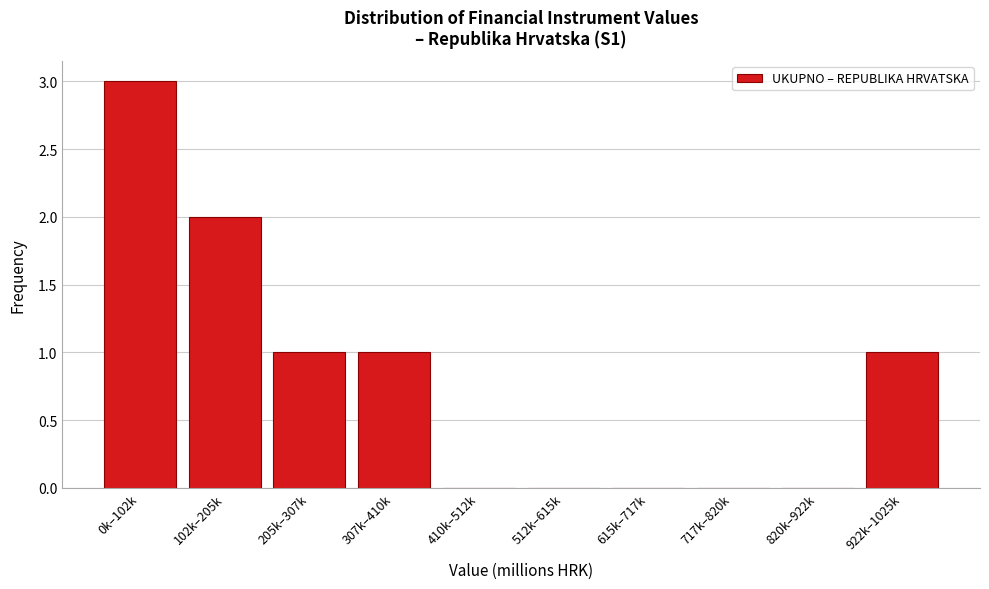

Reading left to right, what are all the values shown in this chart?

0k–102k=3	102k–205k=2	205k–307k=1	307k–410k=1	410k–512k=0	512k–615k=0	615k–717k=0	717k–820k=0	820k–922k=0	922k–1025k=1